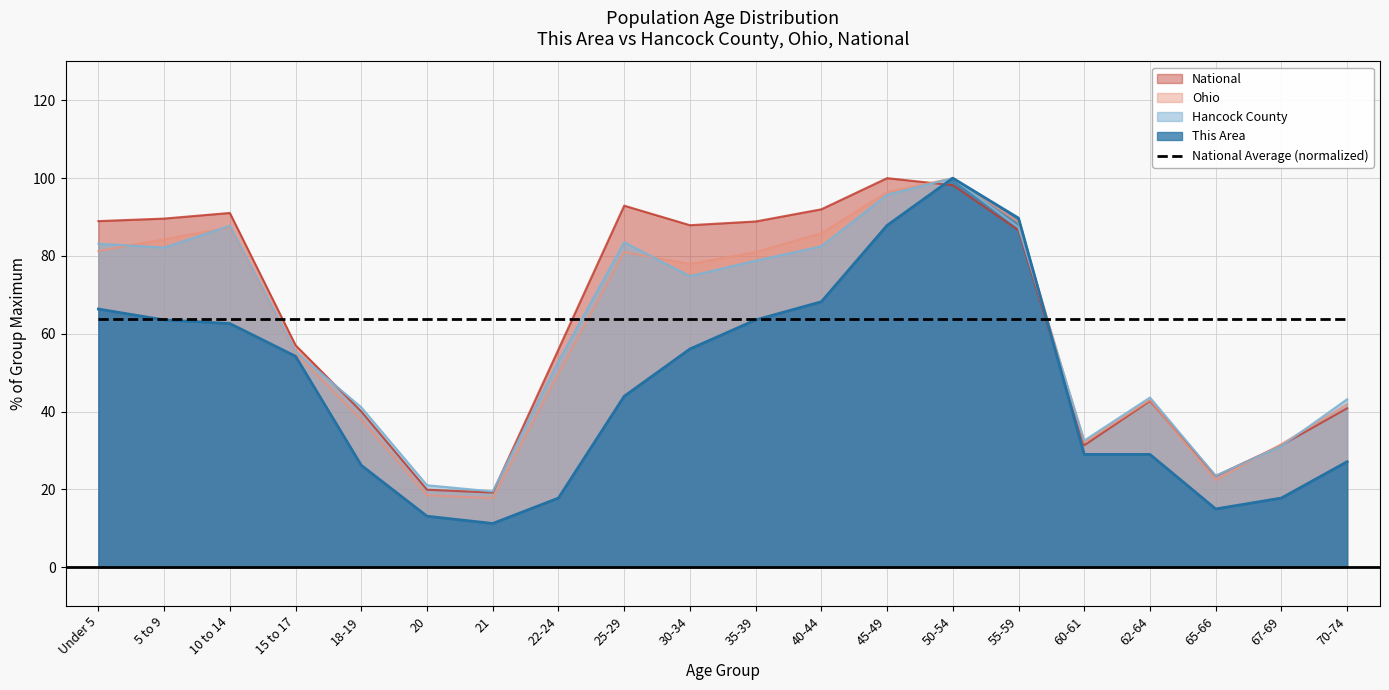

What is the maximum value shown in the chart?

100.0